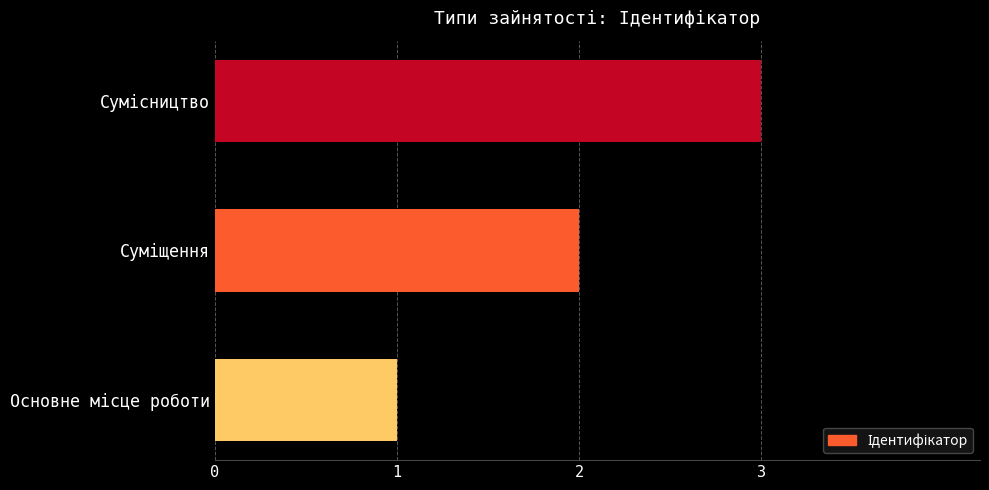

What is the sum of all values?

6